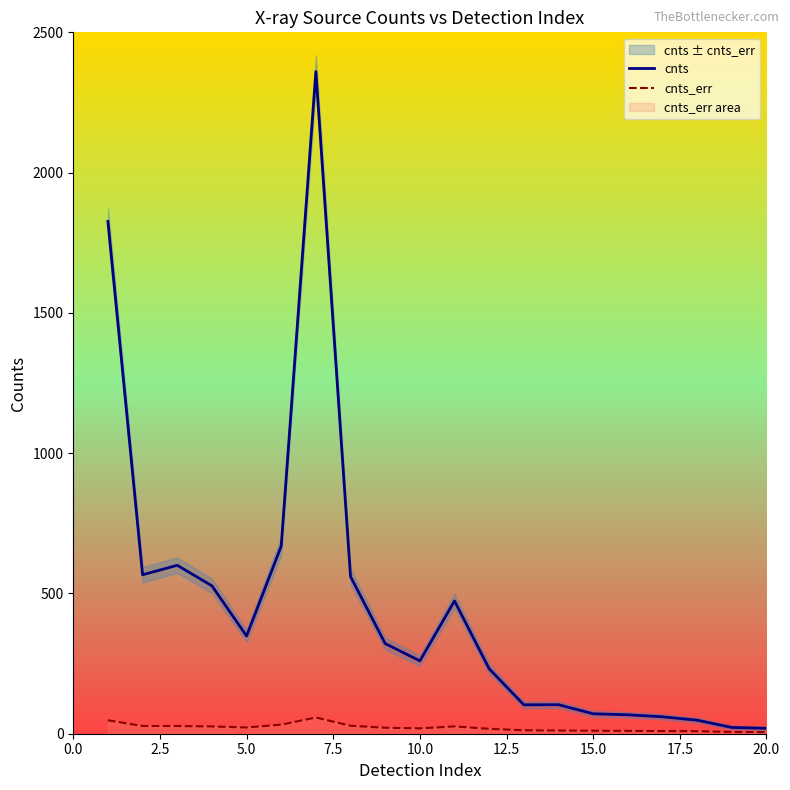

What is the difference between the second highest and minimum values in the cnts_err series?

42.1